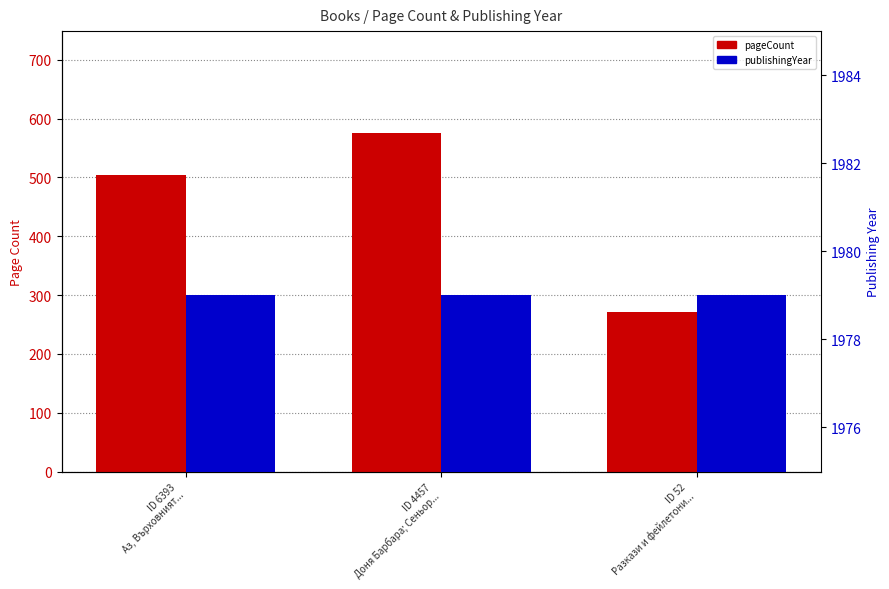

How many data points in pageCount are less than 504?

1